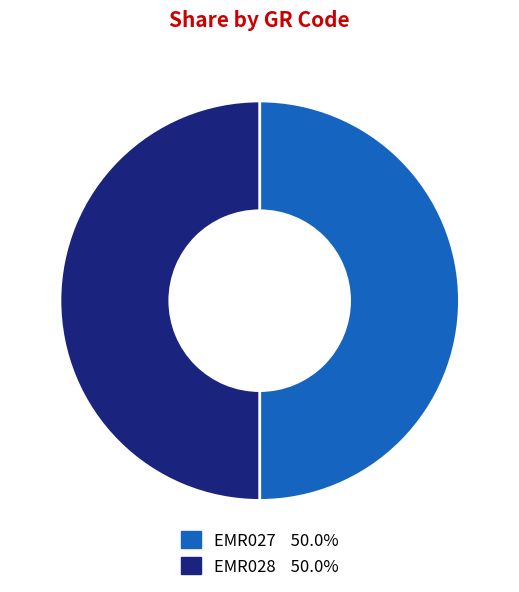

Is it true that EMR028 is 59% of the pie?

False